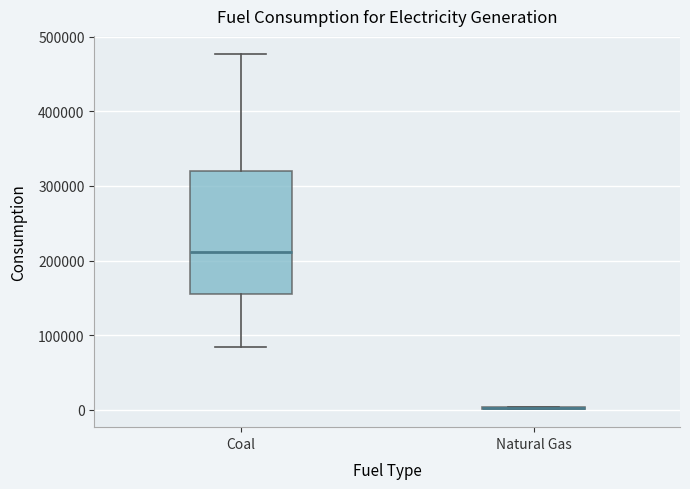

Reading left to right, read every box against the y-axis: the position of its median line, the range the box covers, and the ends of its whiskers. The values are not printed on the chart, so give them approximately, as read against the axis.

Coal: median 210000, box 160000 to 320000, whiskers 80000 to 480000
Natural Gas: box collapsed to a line at 0, whiskers 0 to 0